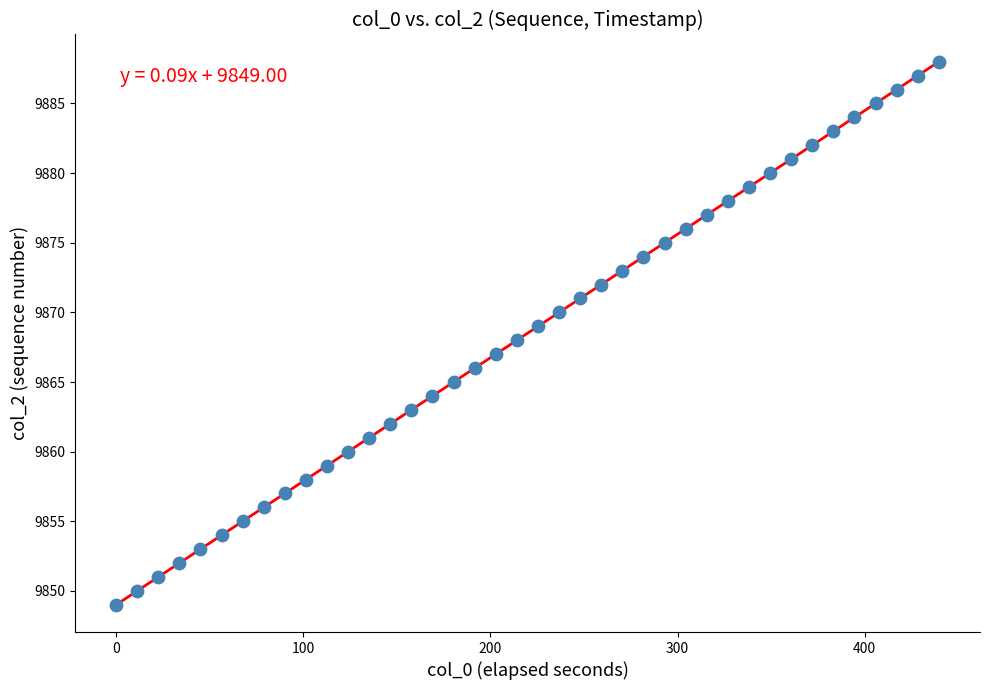

What is the range of Y values (max minus min)?

39